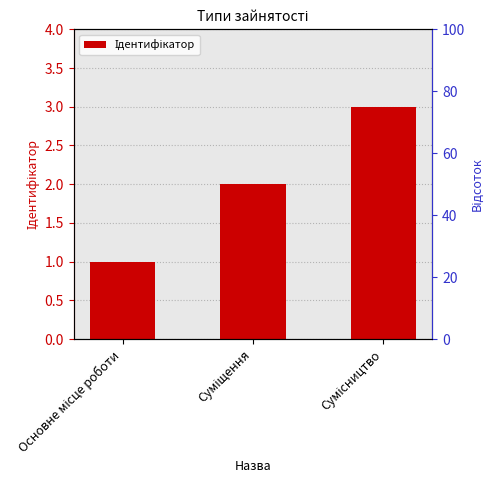

Rank the categories by value from lowest to highest.

Основне місце роботи, Суміщення, Сумісництво